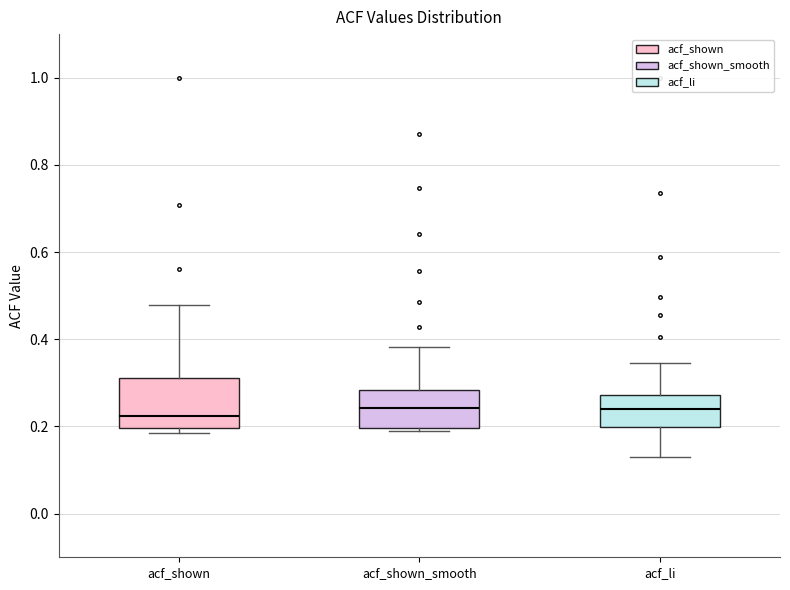

Reading left to right, read every box against the y-axis: the position of its median line, the range the box covers, and the ends of its whiskers. The values are not printed on the chart, so give them approximately, as read against the axis.

acf_shown: median 0.22, box 0.20 to 0.32, whiskers 0.18 to 0.48
acf_shown_smooth: median 0.24, box 0.20 to 0.28, whiskers 0.20 (just below the box's lower edge) to 0.38
acf_li: median 0.24, box 0.20 to 0.28, whiskers 0.12 to 0.34